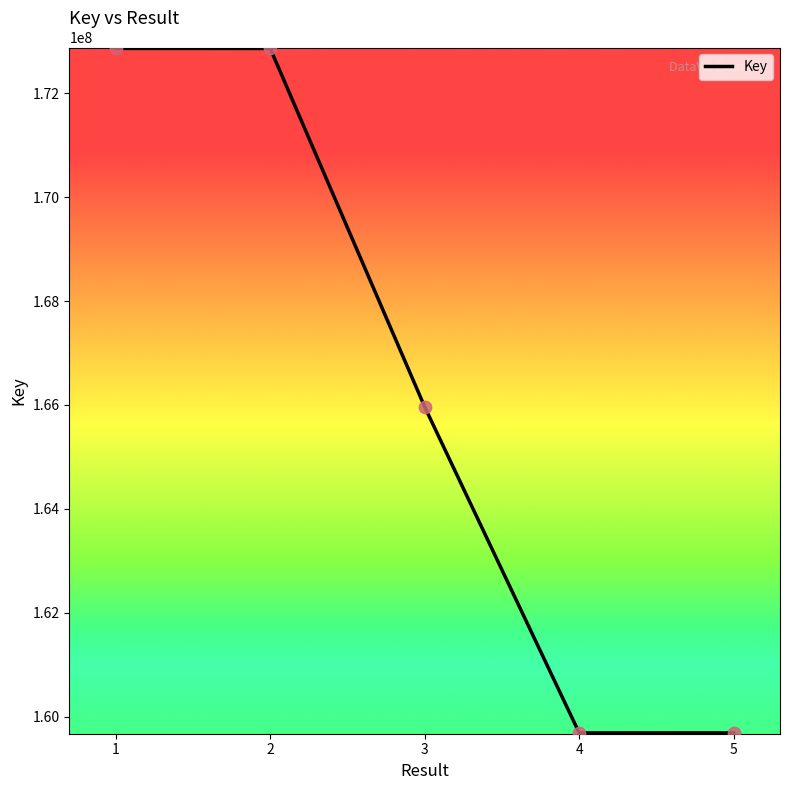

What is the change in value from 2 to 3?

-6899448